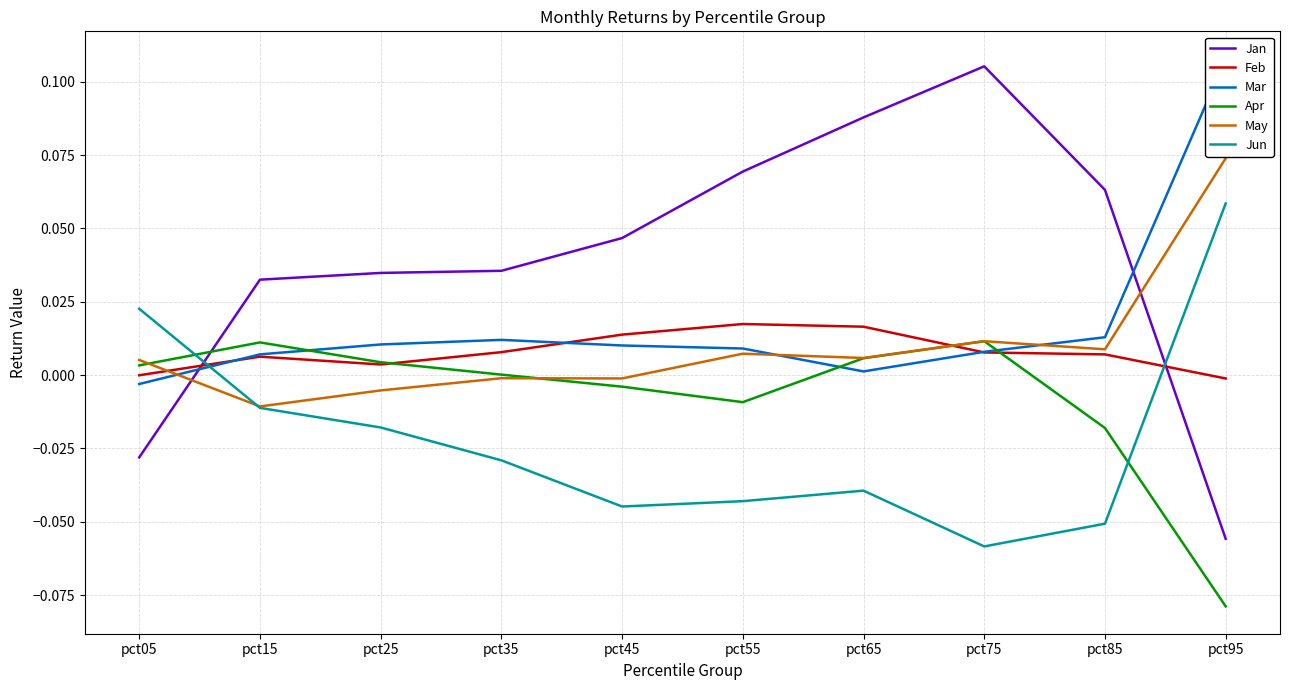

Between pct25 and pct75, which series saw the biggest shift?

Jan